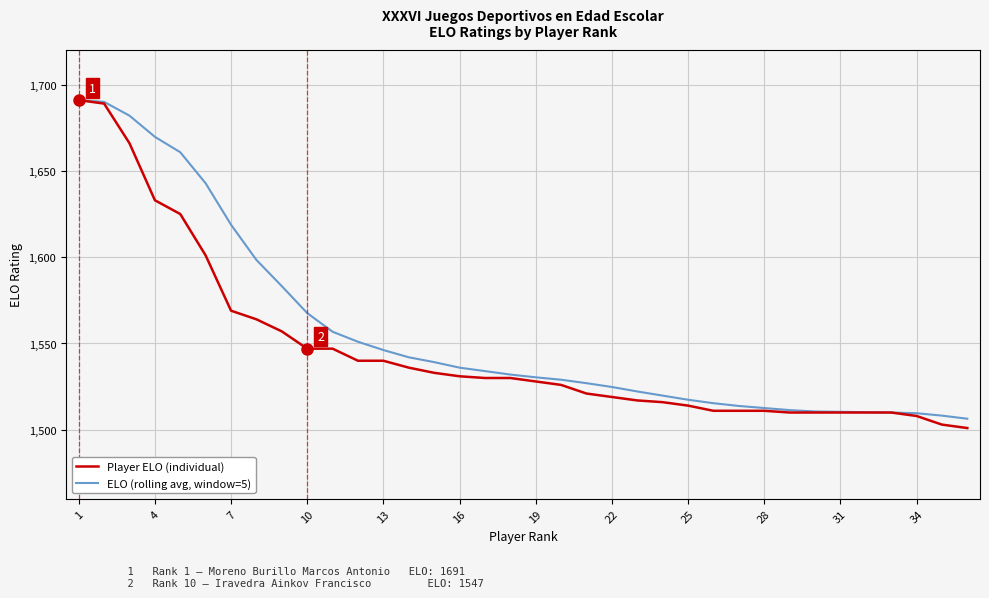

Which series has the largest range (max minus min)?

Player ELO (individual)